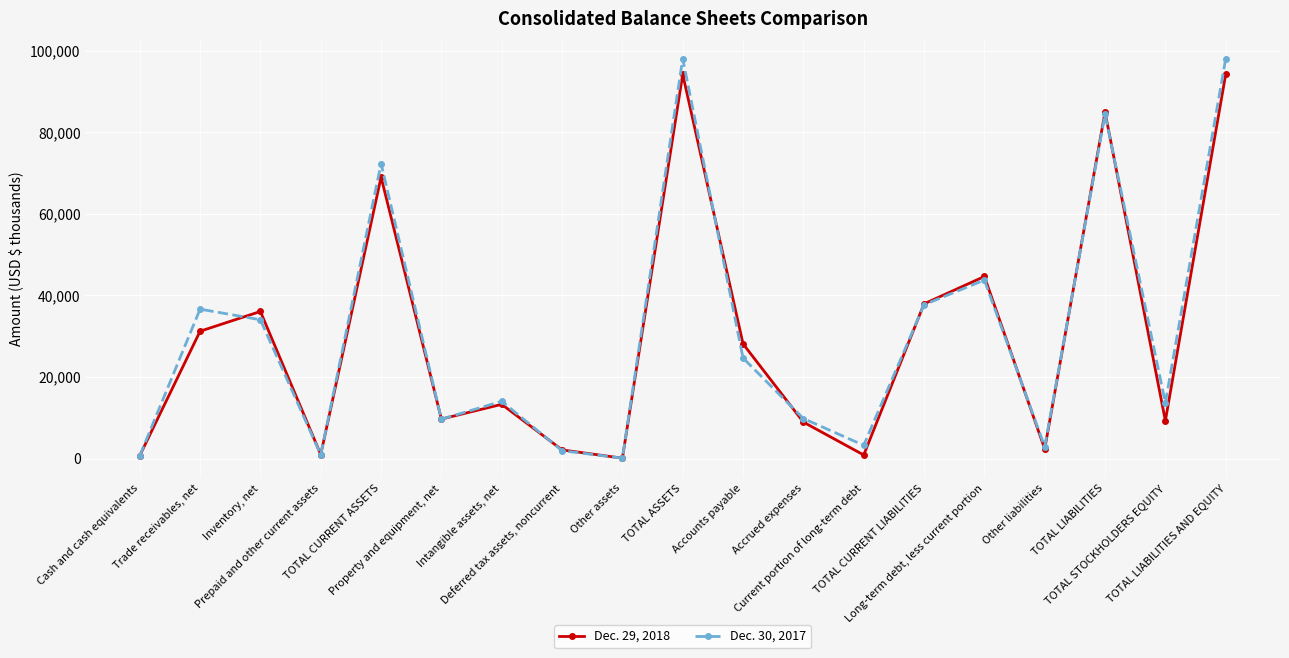

What is the minimum value for Dec. 29, 2018?

97